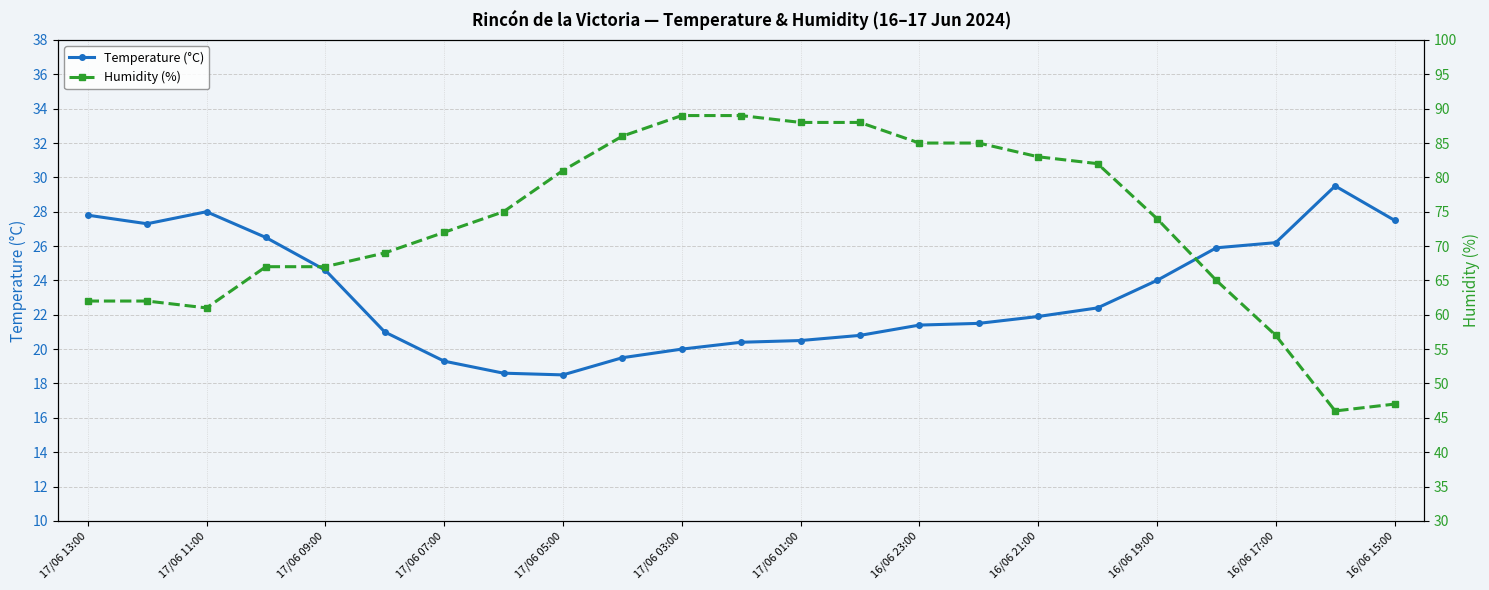

What is the average value of the Temperature (°C) series?

23.2